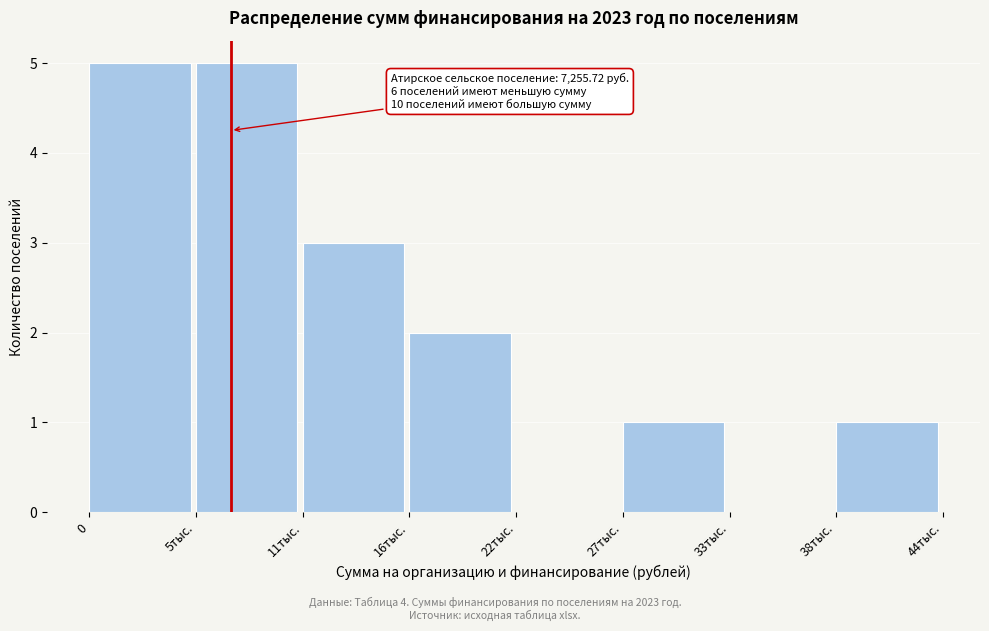

Reading left to right, transcribe all the data shown in this chart.

0=5	5тыс.=5	11тыс.=3	16тыс.=2	22тыс.=0	27тыс.=1	33тыс.=0	38тыс.=1